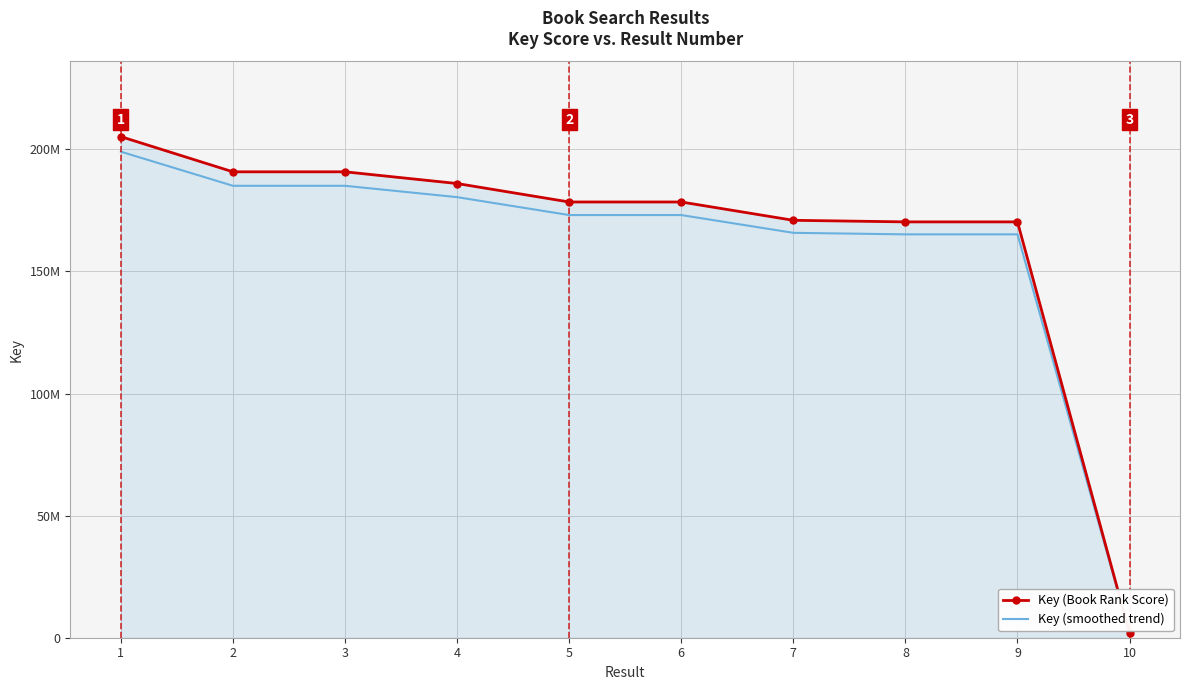

List the series in order of their overall mean, lowest first.

Key (smoothed trend), Key (Book Rank Score)